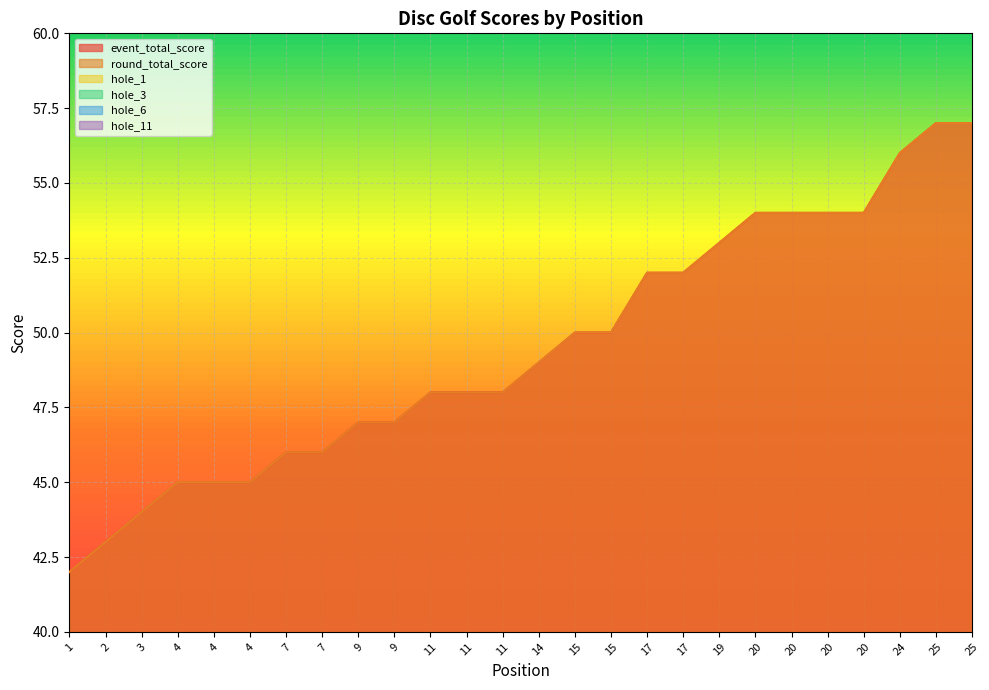

Count the number of data series in this chart.

6